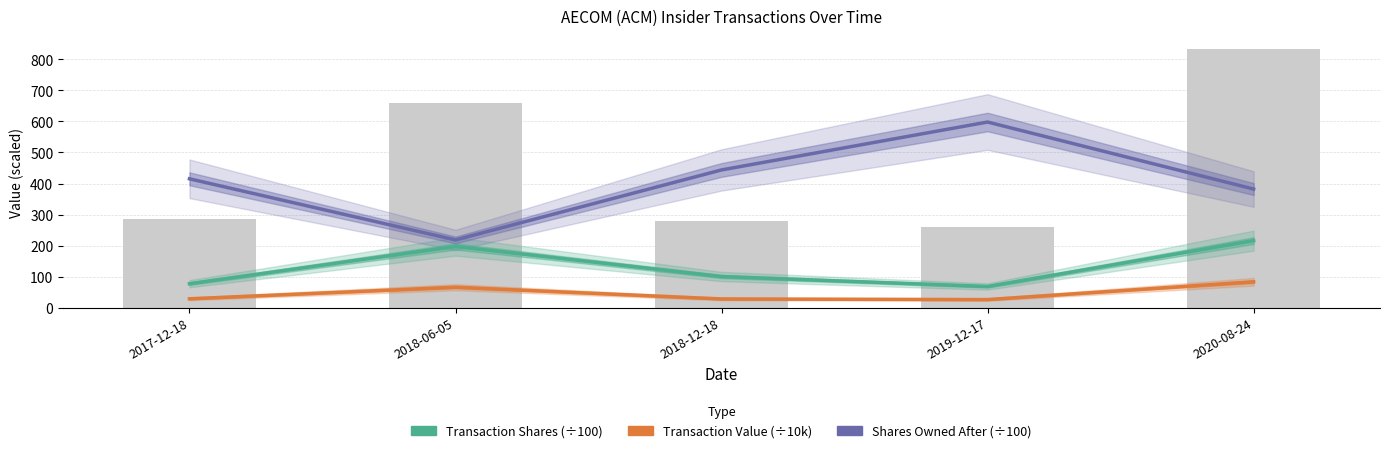

Does the chart contain any negative values?

No